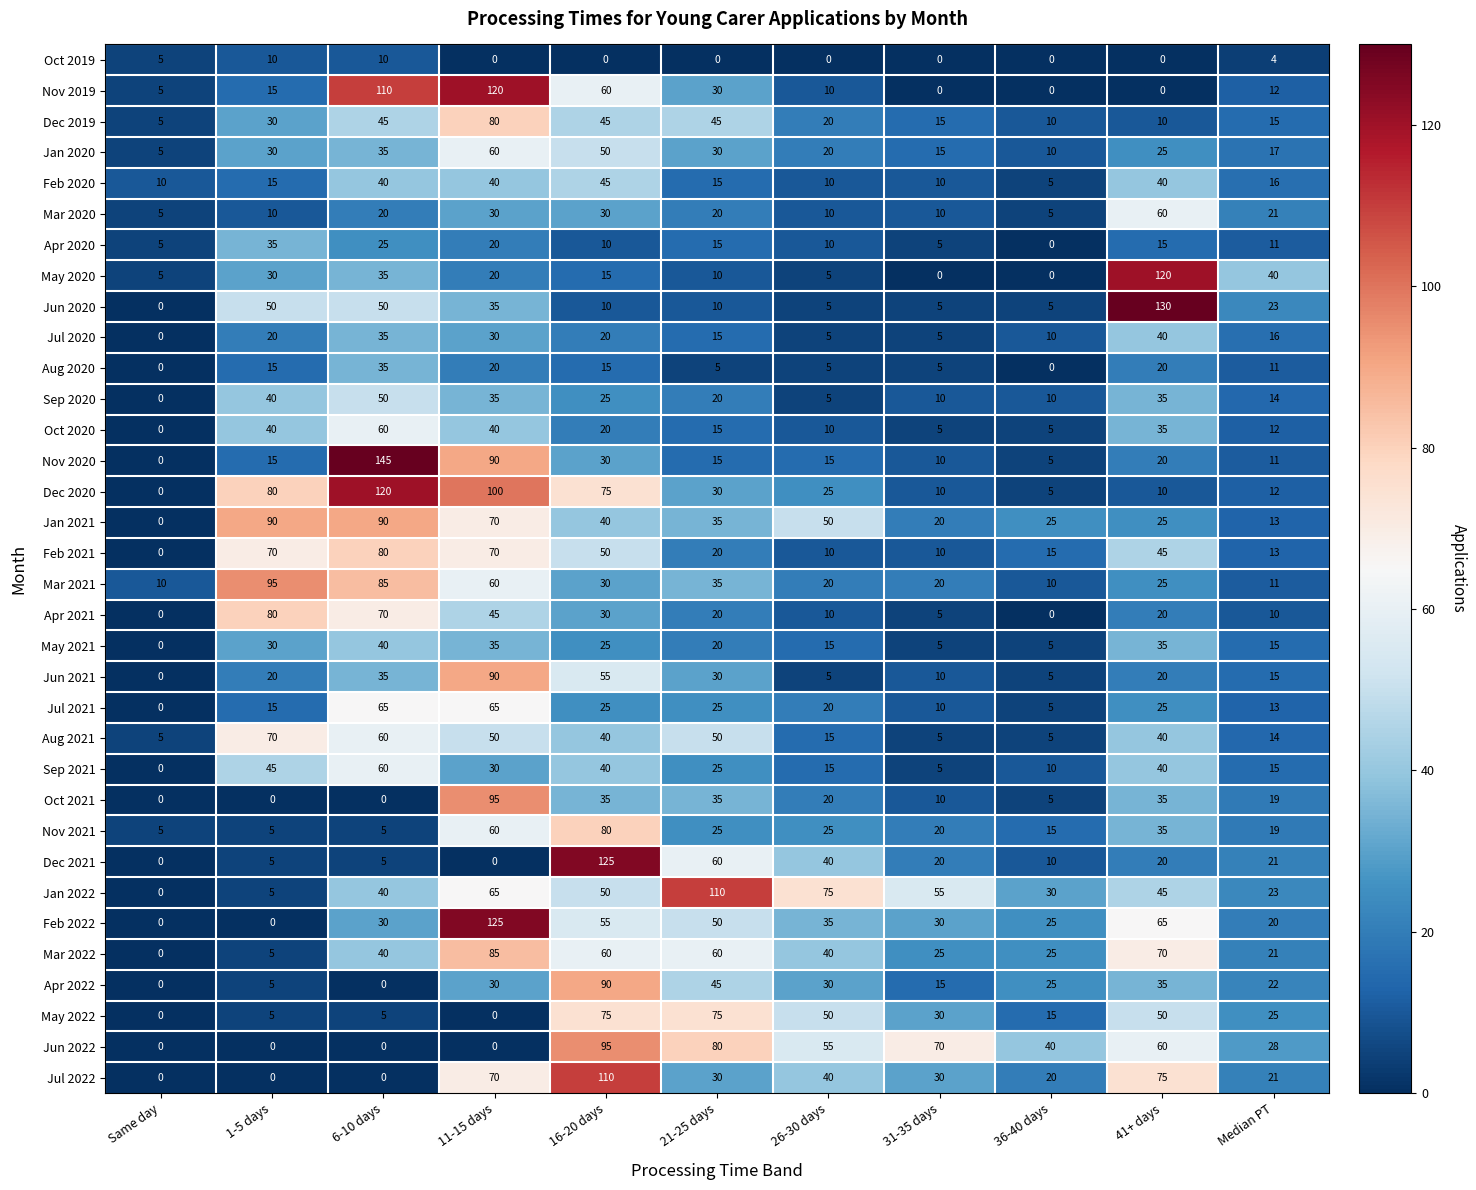

What is the difference between the second highest and minimum values in the Mar 2021 series?

75